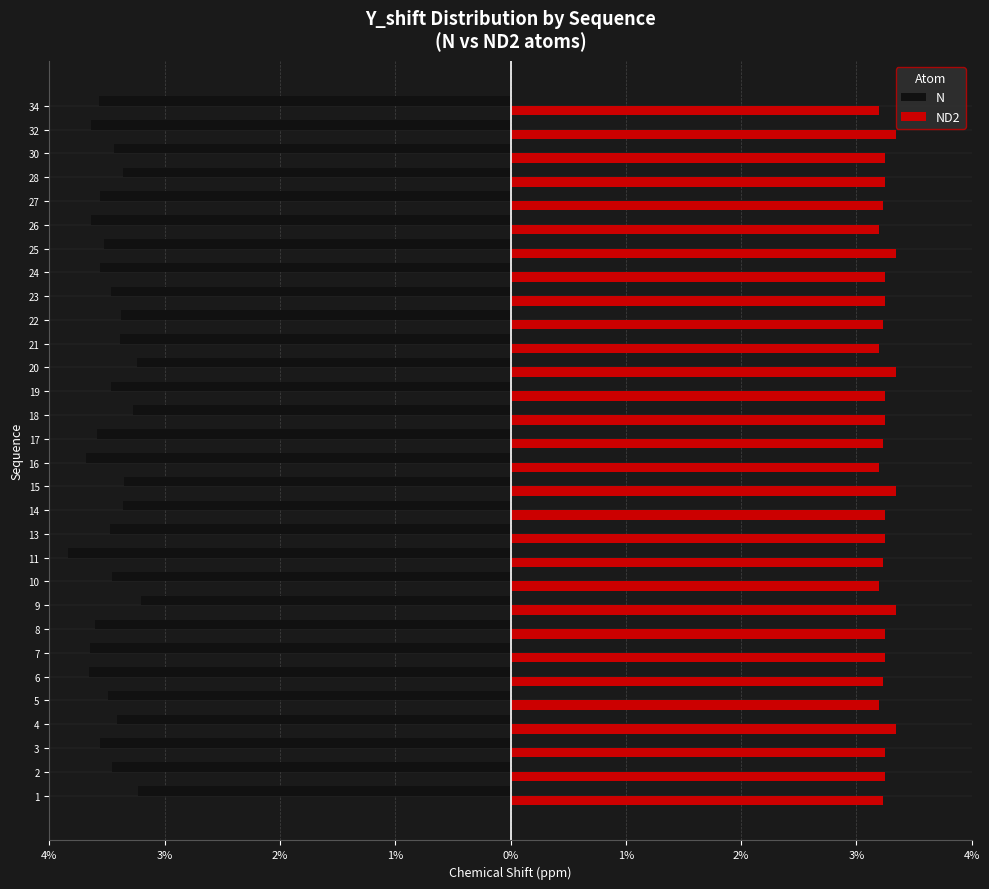

What are all the series names shown in the legend?

N, ND2